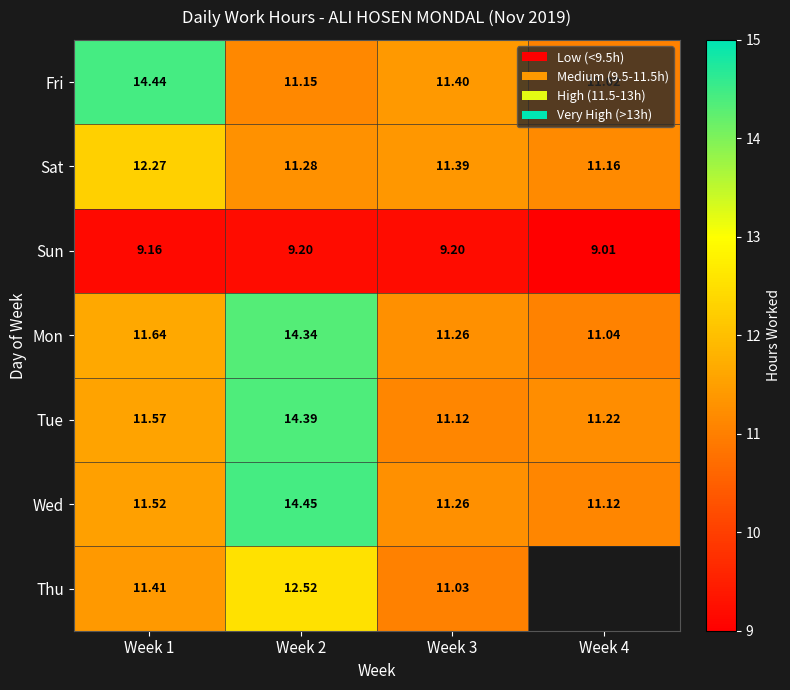

What is the sum of the Wed values at Week 4 and Week 3?

22.4